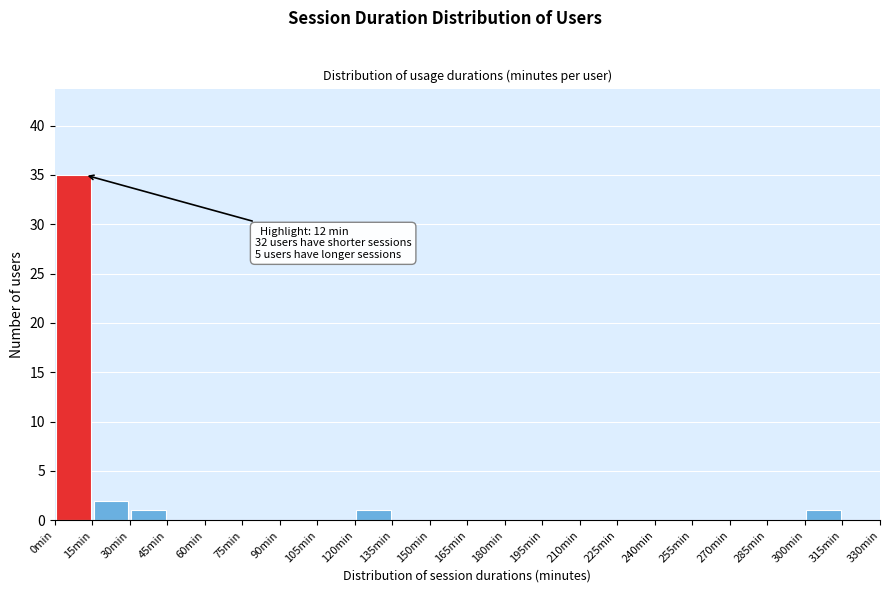

Over which range of the x-axis is the bar tallest?

0 to 15